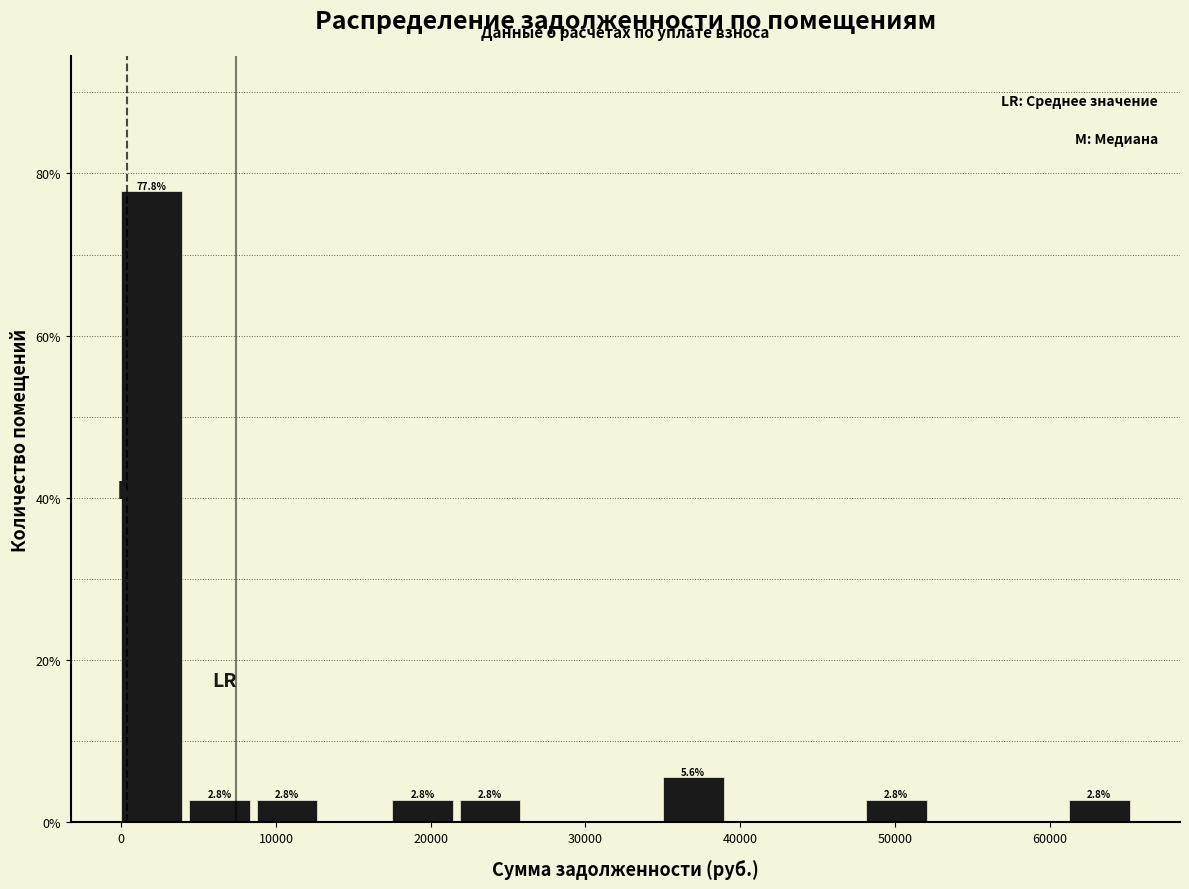

Which range on the x-axis has the tallest bar?

0 to 4000